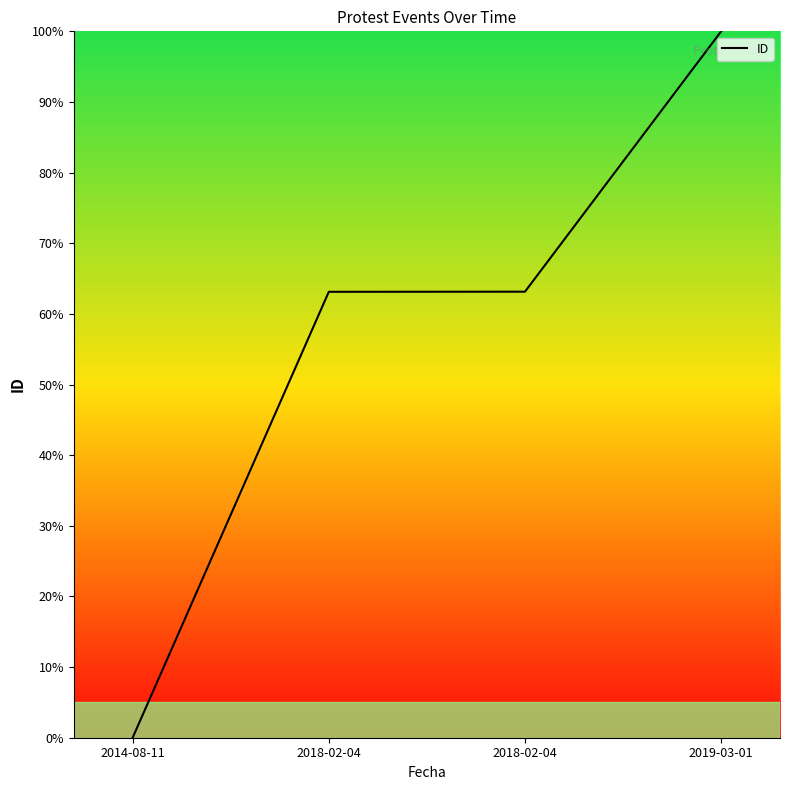

How many lines are shown in the chart?

1